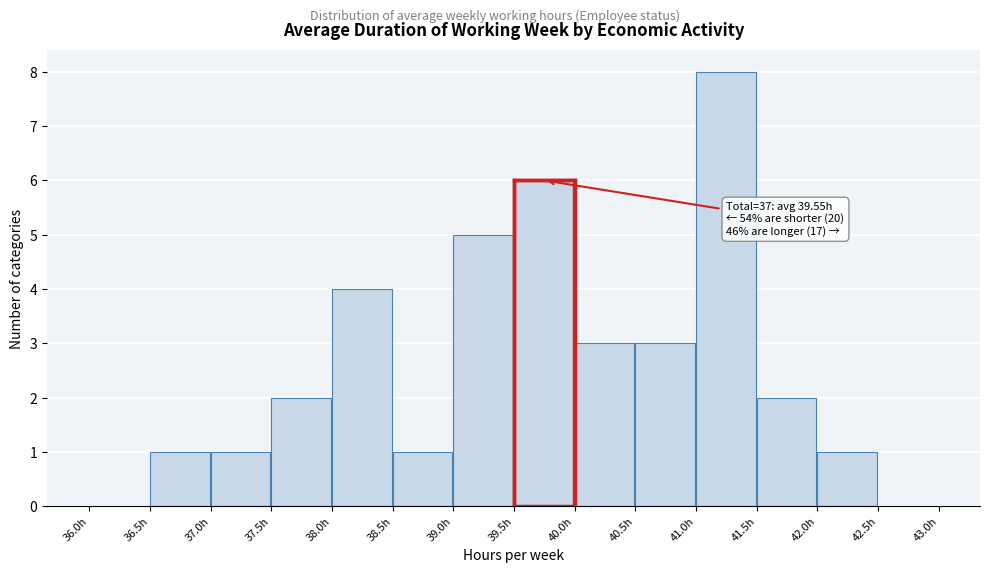

Which range on the x-axis has the tallest bar?

41.0 to 41.5